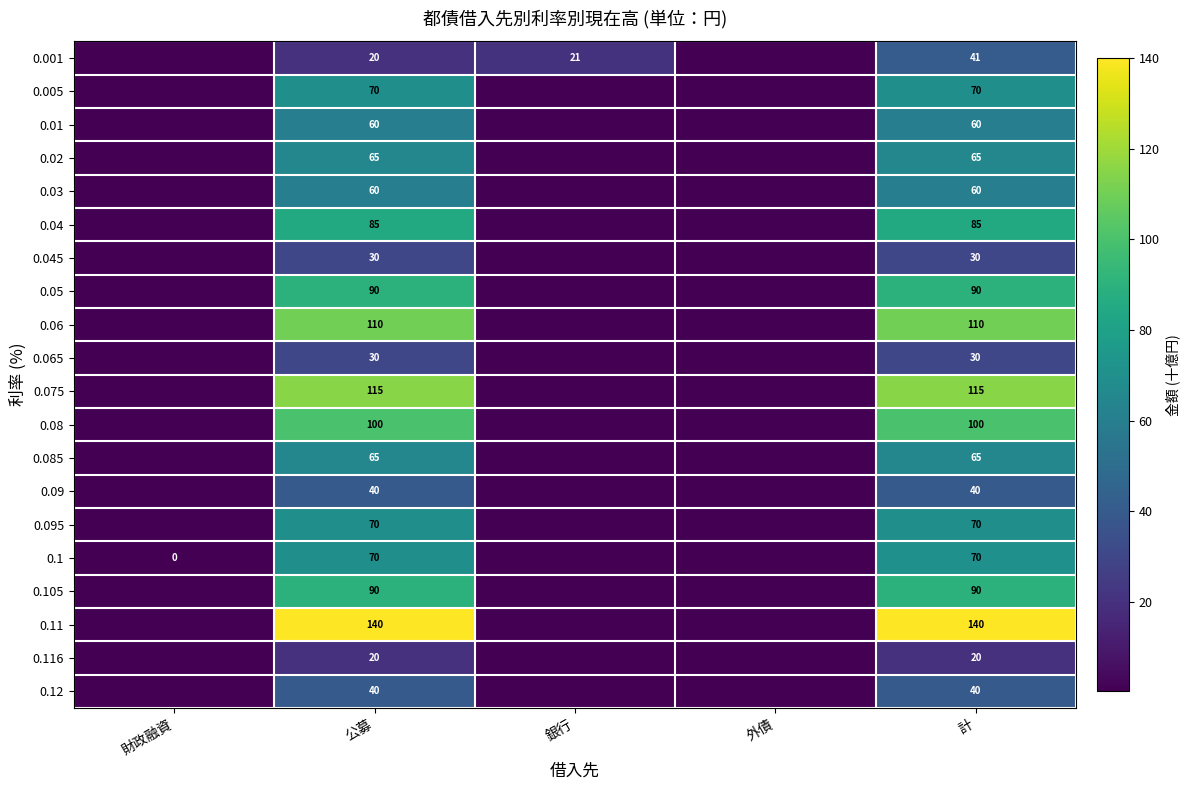

Is the value of 0.001 at 計 greater than the value of 0.085 at 公募?

No